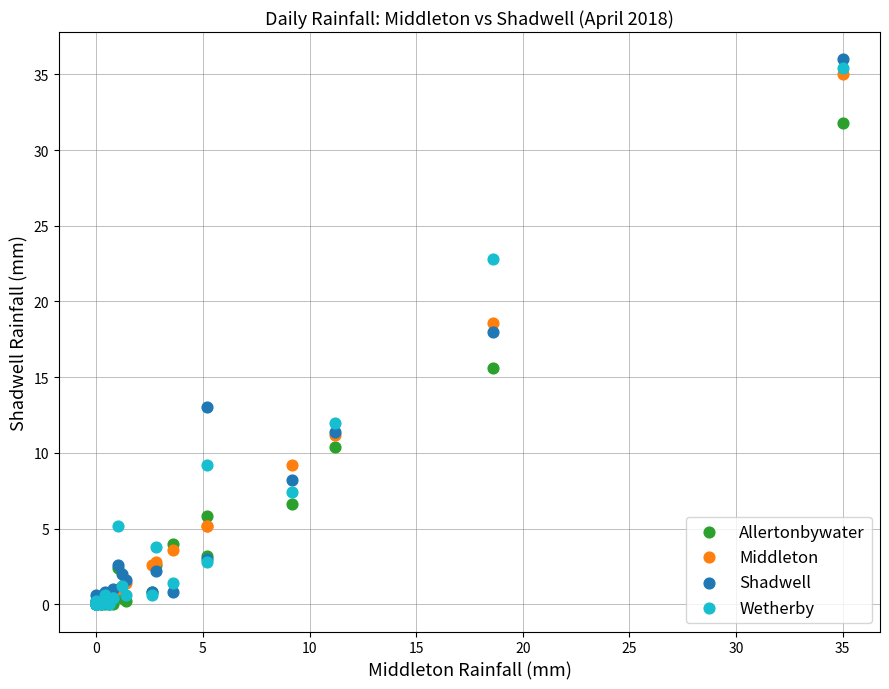

What are all the series names shown in the legend?

Allertonbywater, Middleton, Shadwell, Wetherby